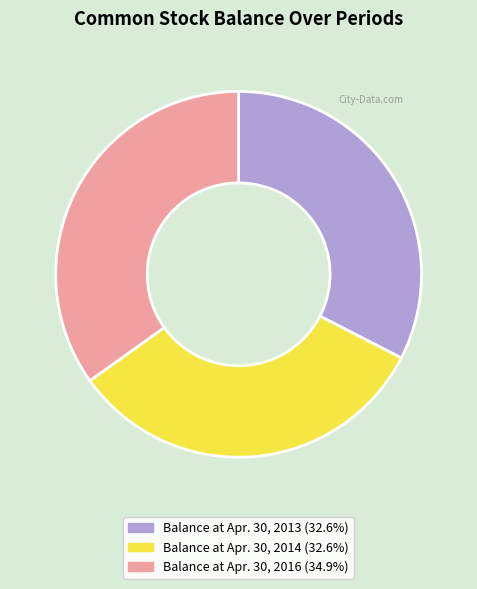

What is the largest slice in the pie chart?

Balance at Apr. 30, 2016